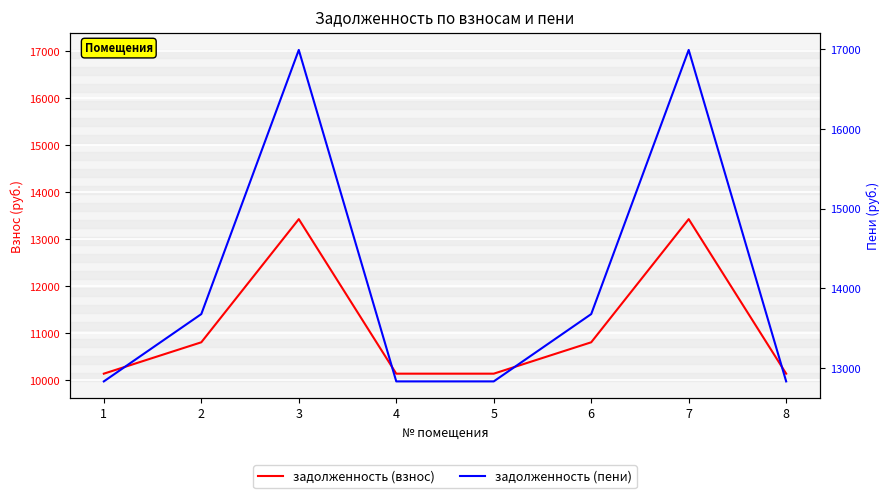

What is the maximum value for задолженность (пени)?

16989.1